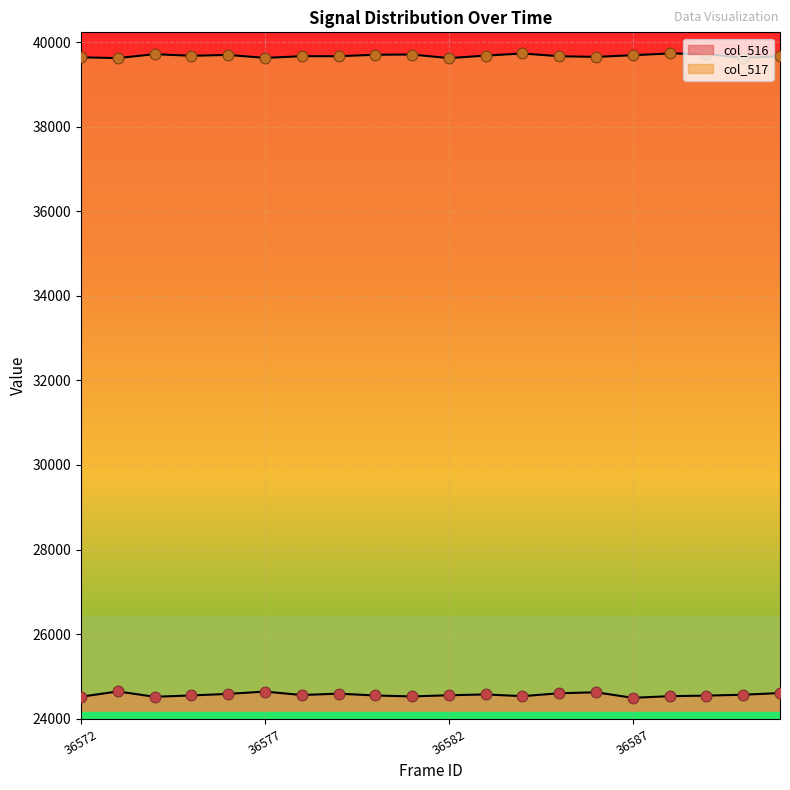

What are all the series names shown in the legend?

col_516, col_517